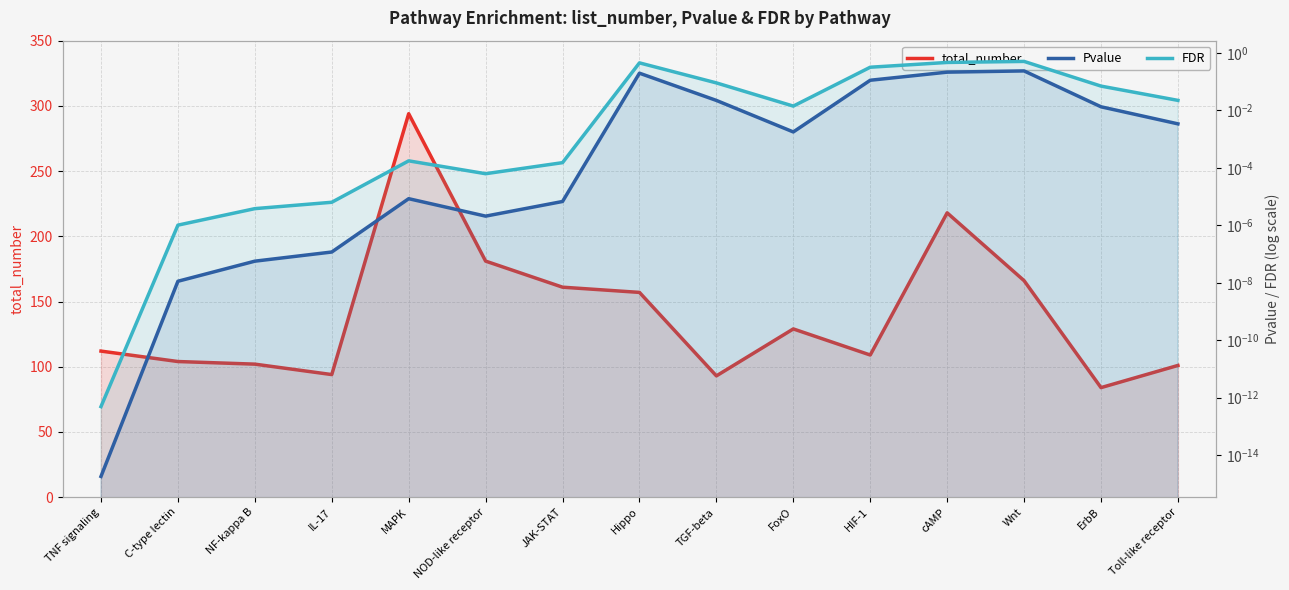

Is it true that FDR equals 0.0 at TNF signaling?

True